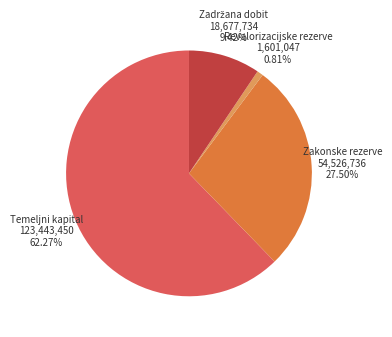

To the nearest percent, what is the average slice percentage?

25%